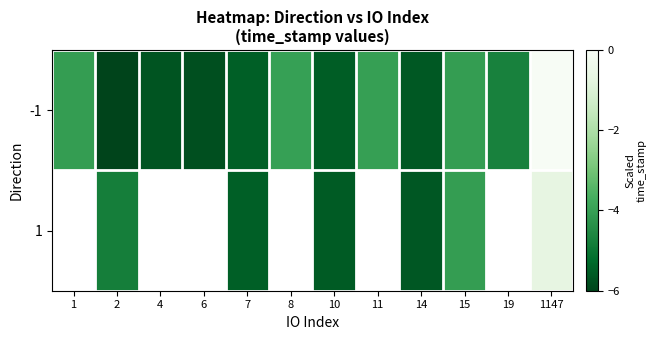

At 4, list the series in order from smallest to largest.

-1, 1